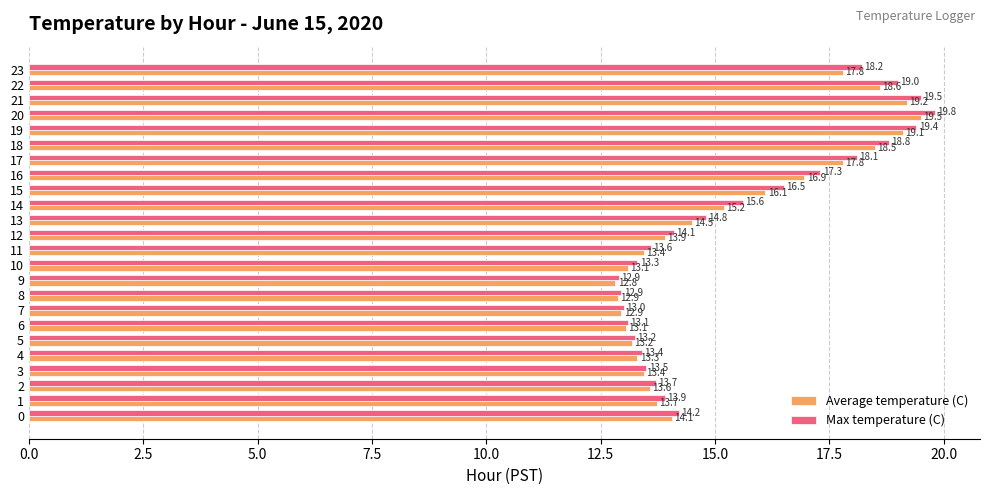

What is the highest value of the Average temperature (C) series?

19.5